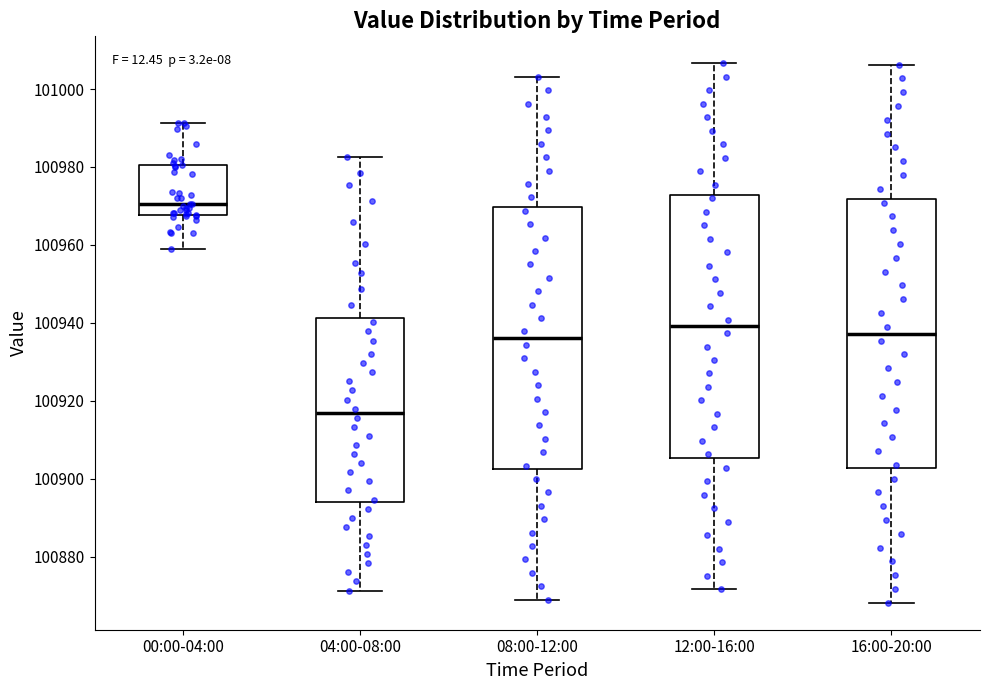

Where is the upper edge of the box for 00:00-04:00 on the y-axis? The values are not printed on the chart, so give them approximately, as read against the axis.

100980